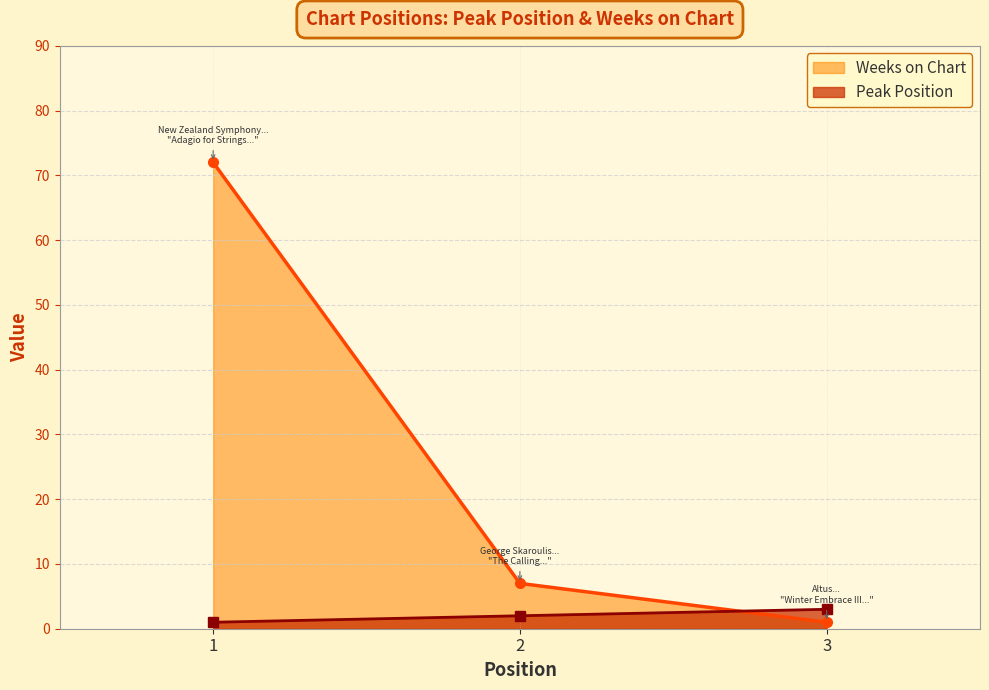

How many lines are shown in the chart?

2